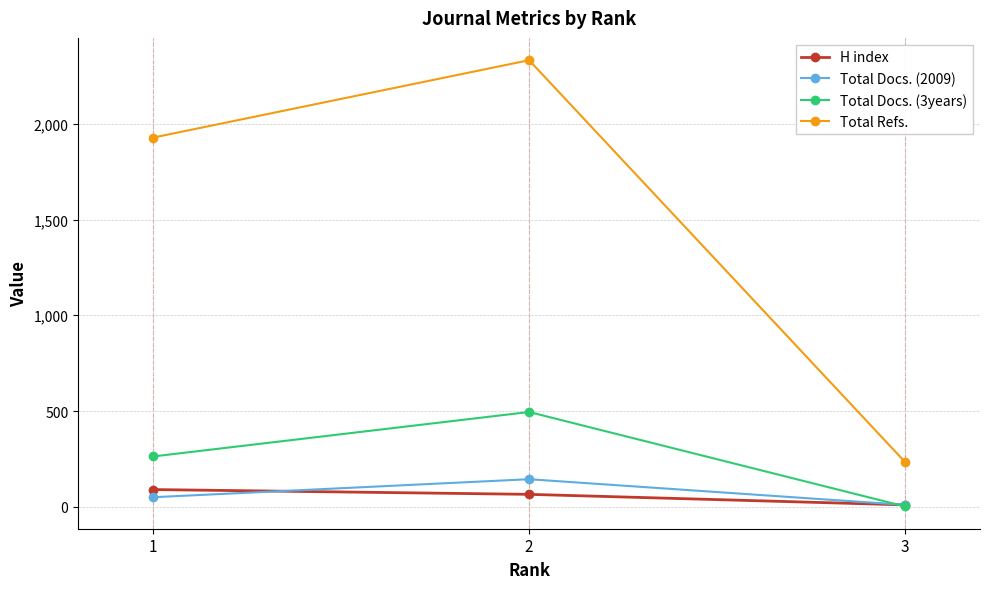

Which series has the largest total across all categories?

Total Refs.